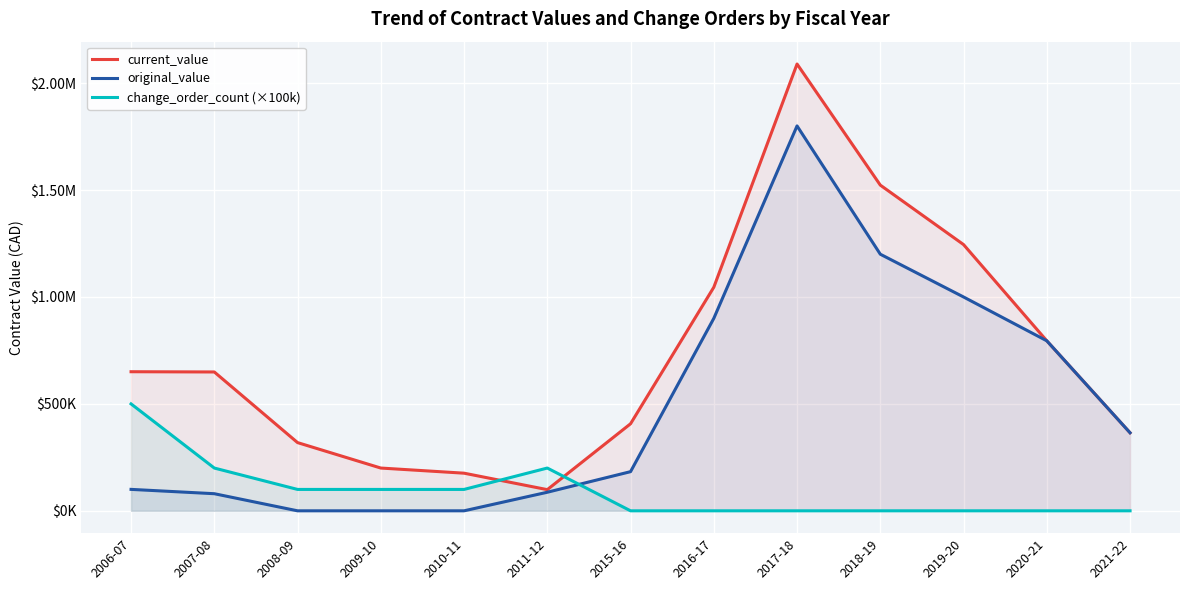

Count the change_order_count (×100k) values in the range 0 to 100000.

10